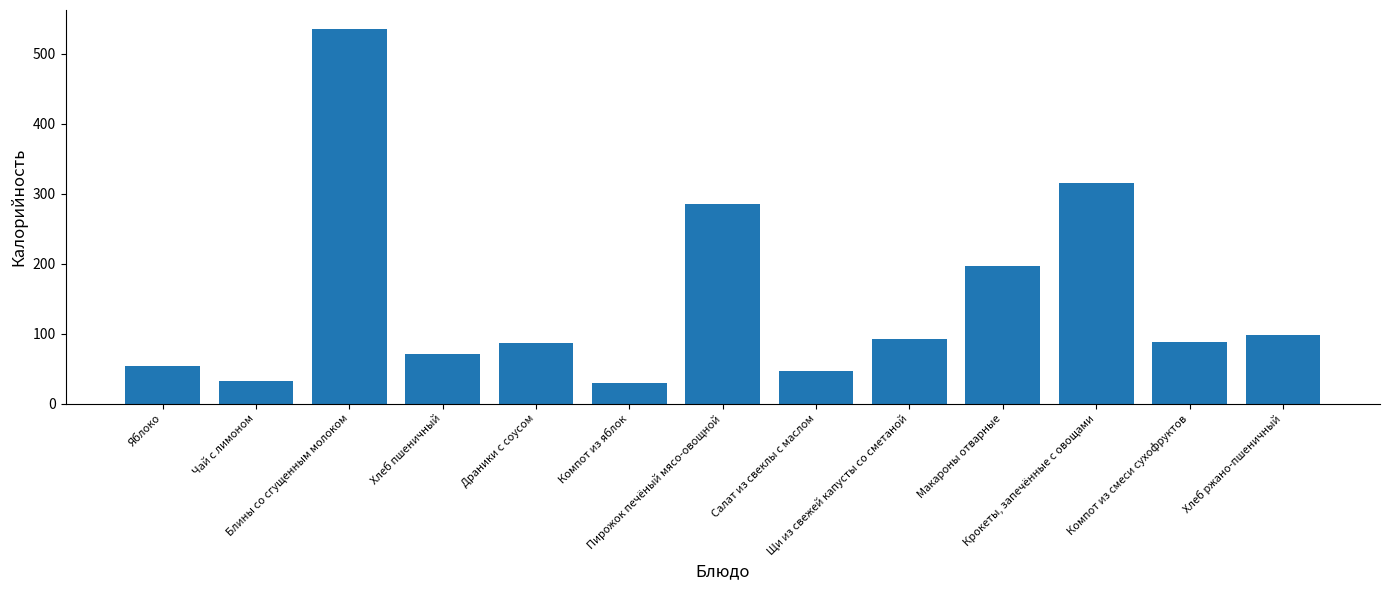

What is the label of the 6th bar from the left?

Компот из яблок